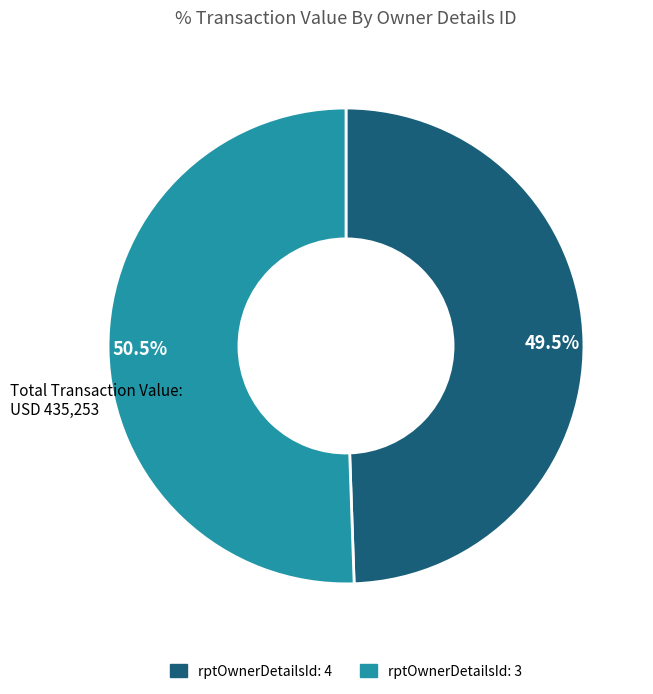

To the nearest percent, what is the difference between the largest and smallest slice percentages?

1%